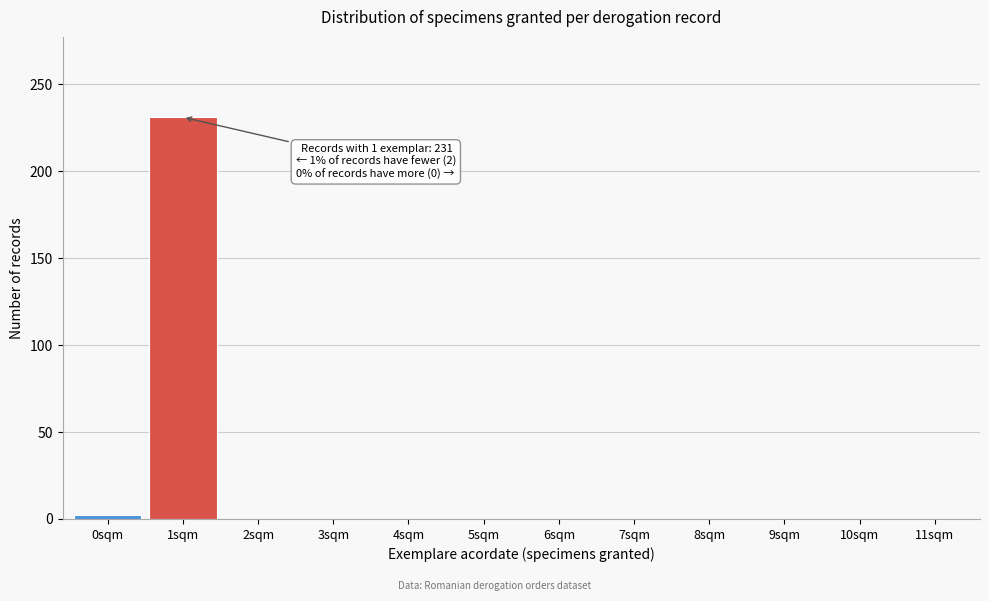

Reading left to right, what are all the values shown in this chart?

0sqm=2	1sqm=231	2sqm=0	3sqm=0	4sqm=0	5sqm=0	6sqm=0	7sqm=0	8sqm=0	9sqm=0	10sqm=0	11sqm=0